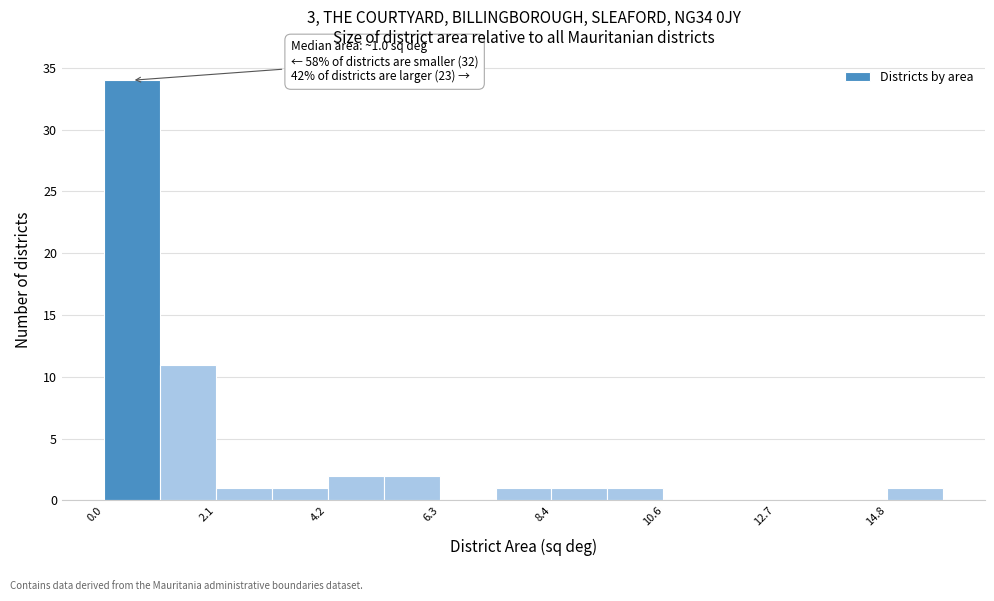

Around what value on the x-axis is the tallest bar? Give the approximate position of its centre, as read against the axis.

0.5